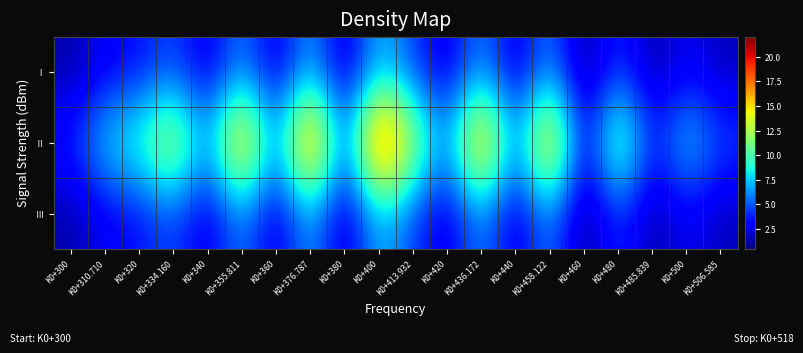

Reading right to left, transcribe all the data shown in this chart.

Ⅰ: K0+506.585=1.6	K0+500=2.8	K0+485.839=1.0	K0+480=4.3	K0+460=0.5	K0+458.122=6.2	K0+440=1.7	K0+436.172=6.3	K0+420=1.9	K0+413.932=4.4	K0+400=7.3	K0+380=1.3	K0+376.787=6.9	K0+360=1.8	K0+355.811=6.1	K0+340=2.0	K0+334.160=4.8	K0+320=3.2	K0+310.710=2.7	K0+300=1.2
Ⅱ: K0+506.585=4.7	K0+500=8.4	K0+485.839=3.1	K0+480=13.0	K0+460=1.4	K0+458.122=18.6	K0+440=5.1	K0+436.172=19.0	K0+420=5.6	K0+413.932=13.3	K0+400=22.0	K0+380=3.9	K0+376.787=20.8	K0+360=5.3	K0+355.811=18.4	K0+340=6.0	K0+334.160=14.3	K0+320=9.7	K0+310.710=8.2	K0+300=3.7
Ⅲ: K0+506.585=1.6	K0+500=2.8	K0+485.839=1.0	K0+480=4.3	K0+460=0.5	K0+458.122=6.2	K0+440=1.7	K0+436.172=6.3	K0+420=1.9	K0+413.932=4.4	K0+400=7.3	K0+380=1.3	K0+376.787=6.9	K0+360=1.8	K0+355.811=6.1	K0+340=2.0	K0+334.160=4.8	K0+320=3.2	K0+310.710=2.7	K0+300=1.2